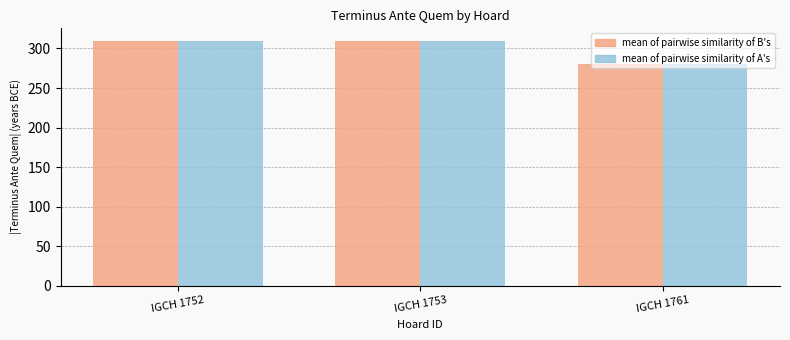

How many distinct data groups are displayed?

2